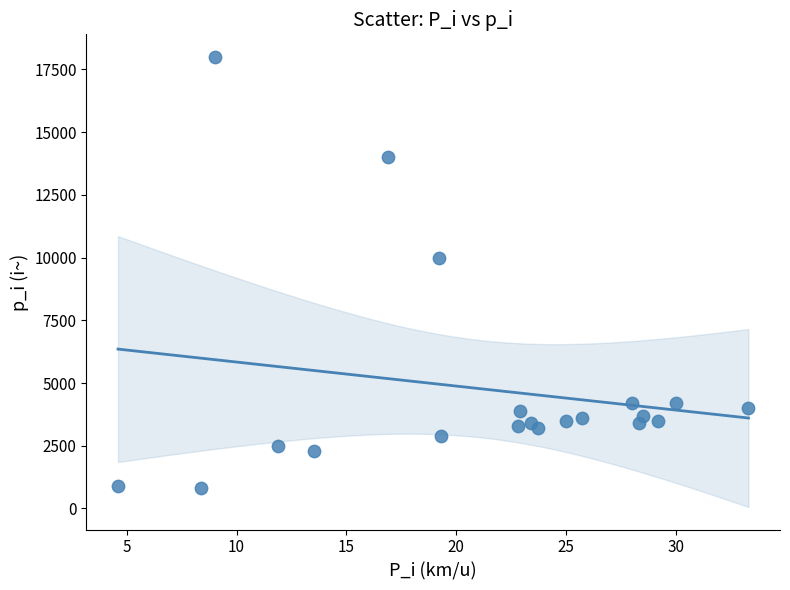

What Y value in the scatter plot is closest to 9400?

10000